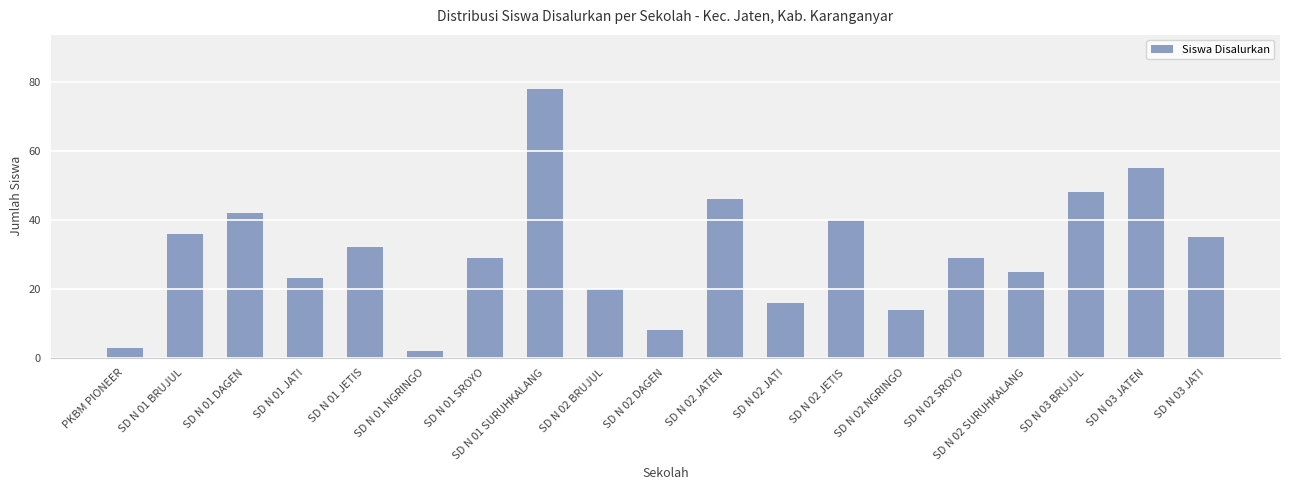

Count the number of data series in this chart.

1